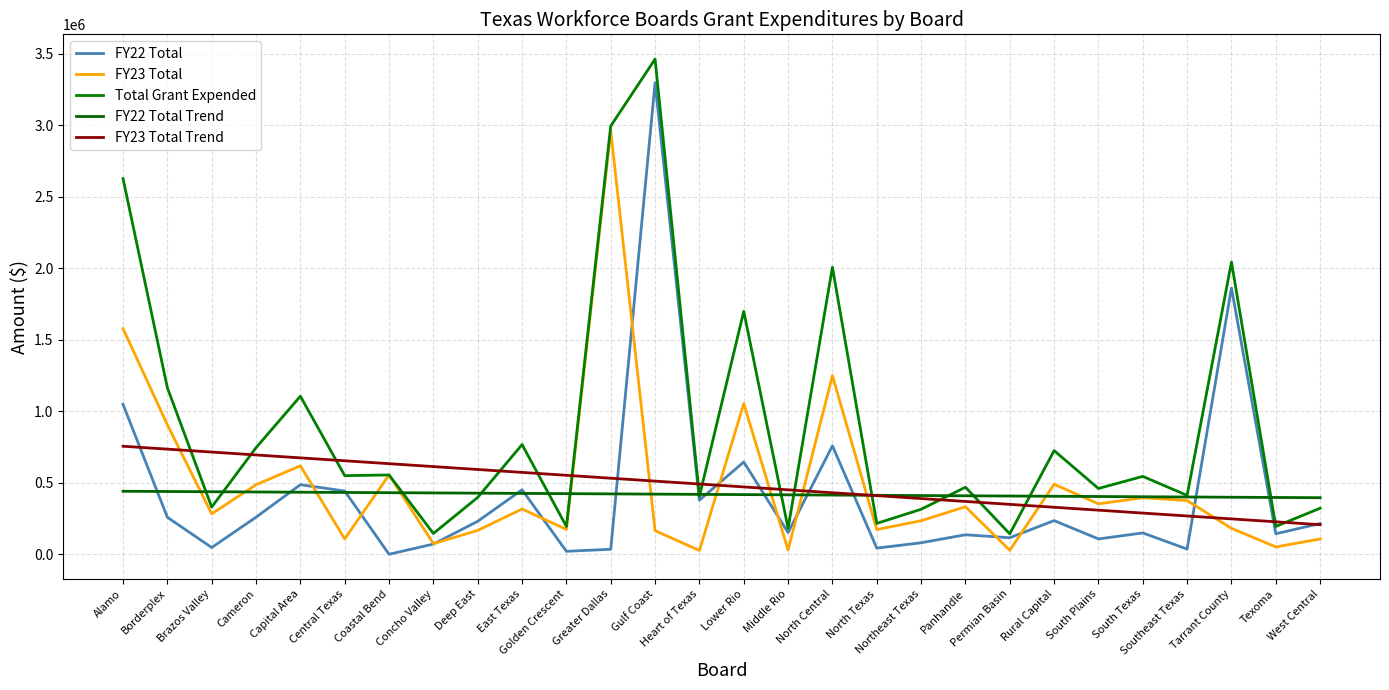

What is the difference between the second highest and second lowest values in the FY22 Total Trend series?

41788.5